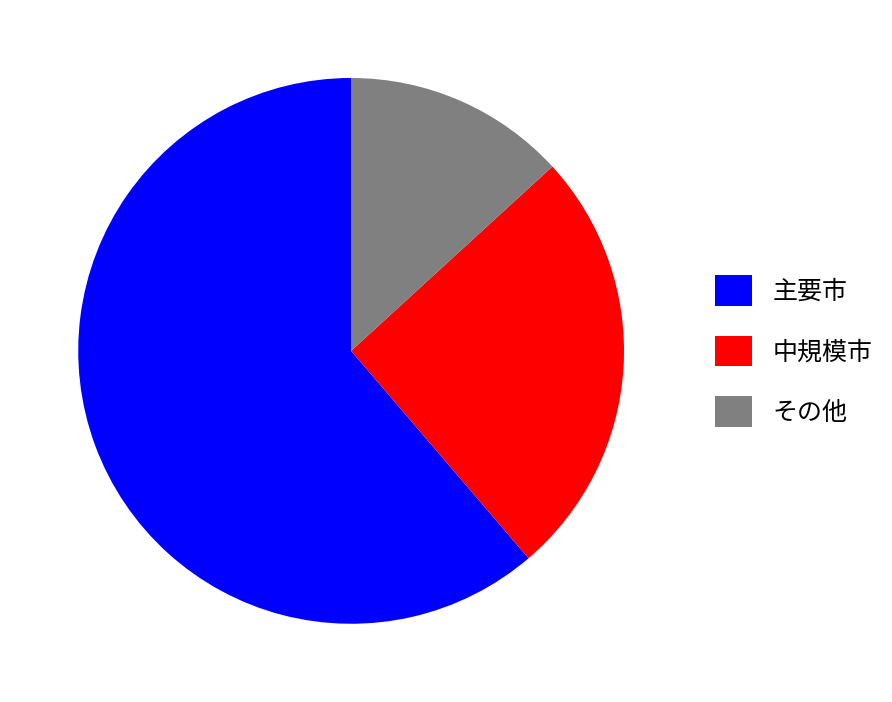

Which slice is the smallest?

その他